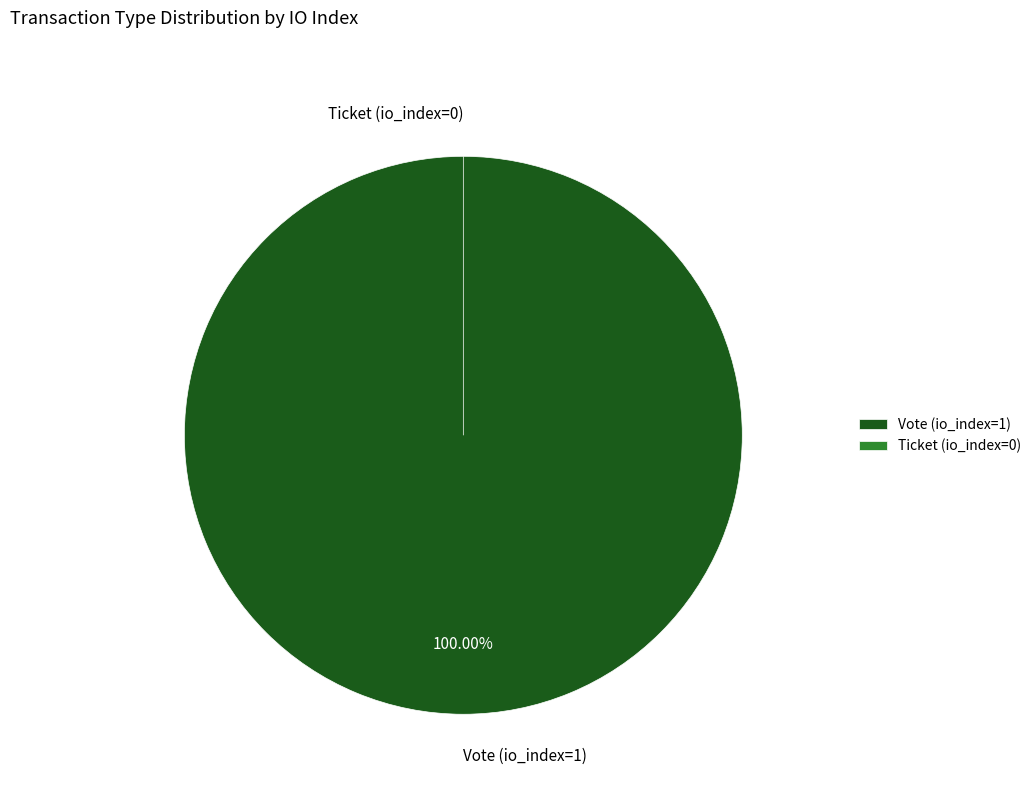

Count the number of slices in the pie.

2